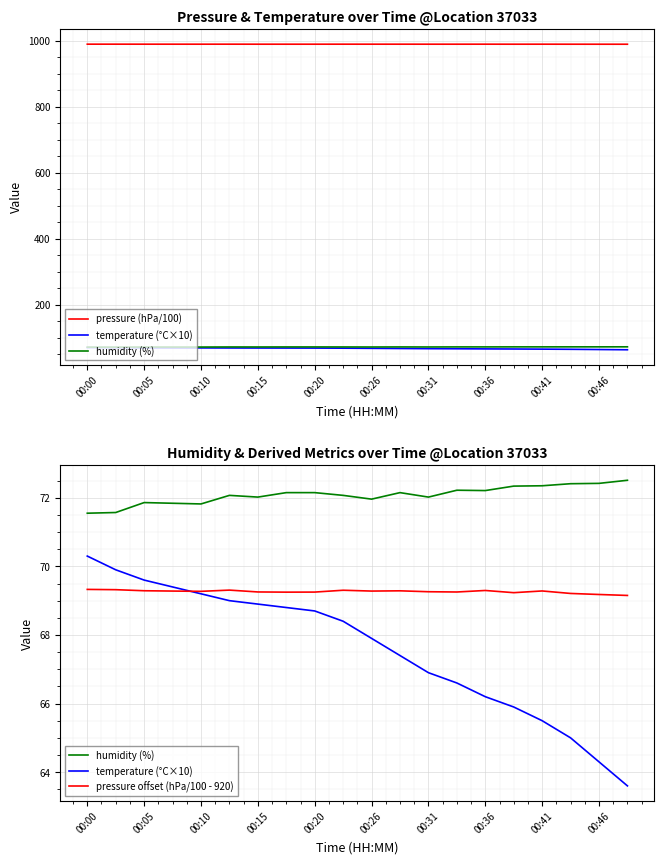

In pressure (hPa/100), how many points are lower than both neighbors (excluding endpoints)?

5